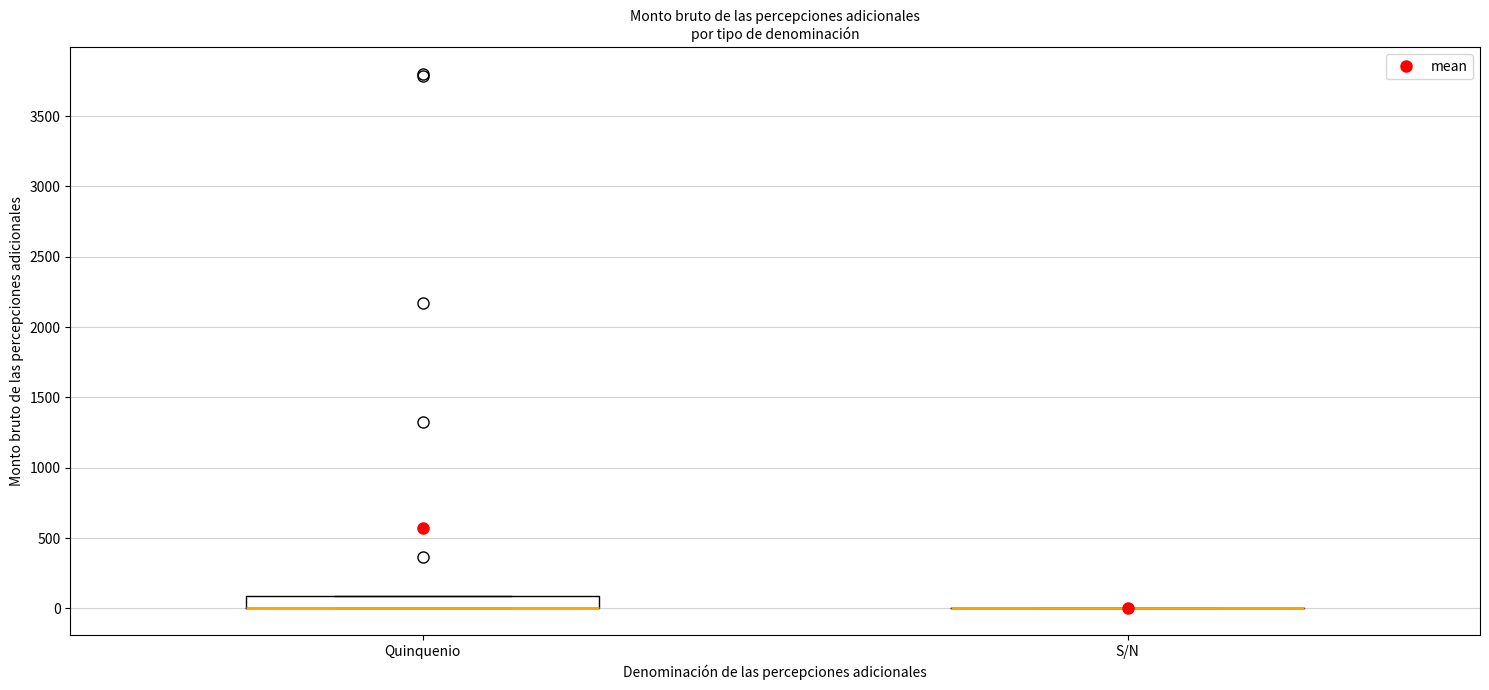

Reading left to right, read every box against the y-axis: the position of its median line, the range the box covers, and the ends of its whiskers. The values are not printed on the chart, so give them approximately, as read against the axis.

Quinquenio: median 0 (drawn on the box's lower edge), box 0 to 100, whiskers 0 to 100
S/N: box collapsed to a line at 0, whiskers 0 to 0